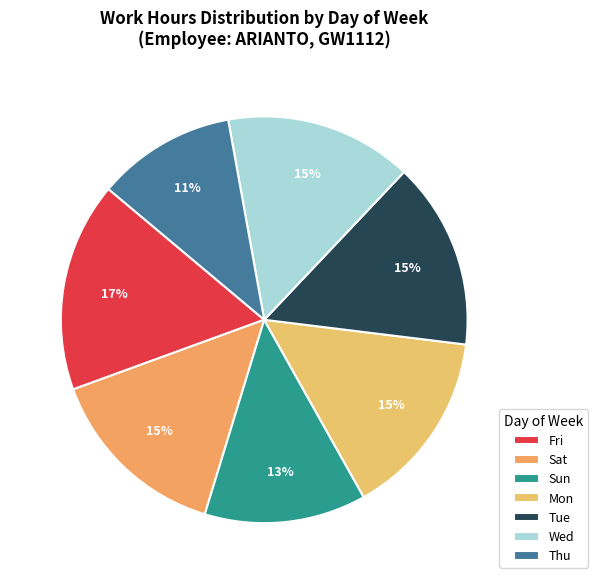

Which category has the biggest portion of the pie?

Fri